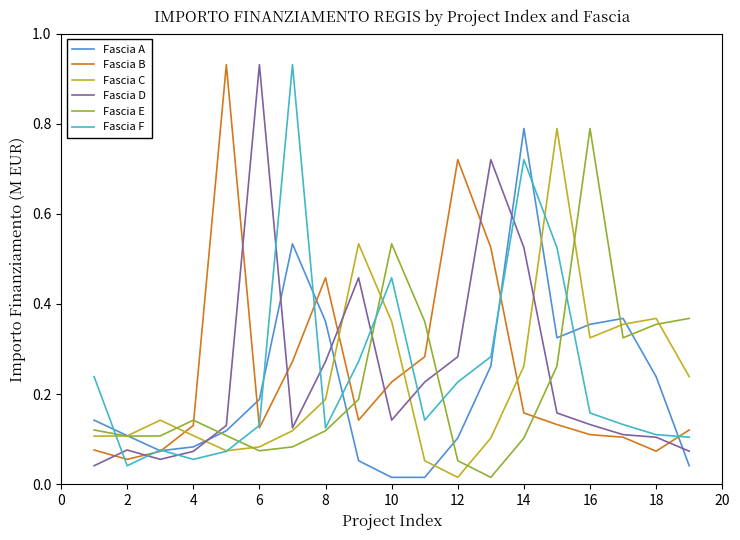

How many times do Fascia B and Fascia E cross each other?

4